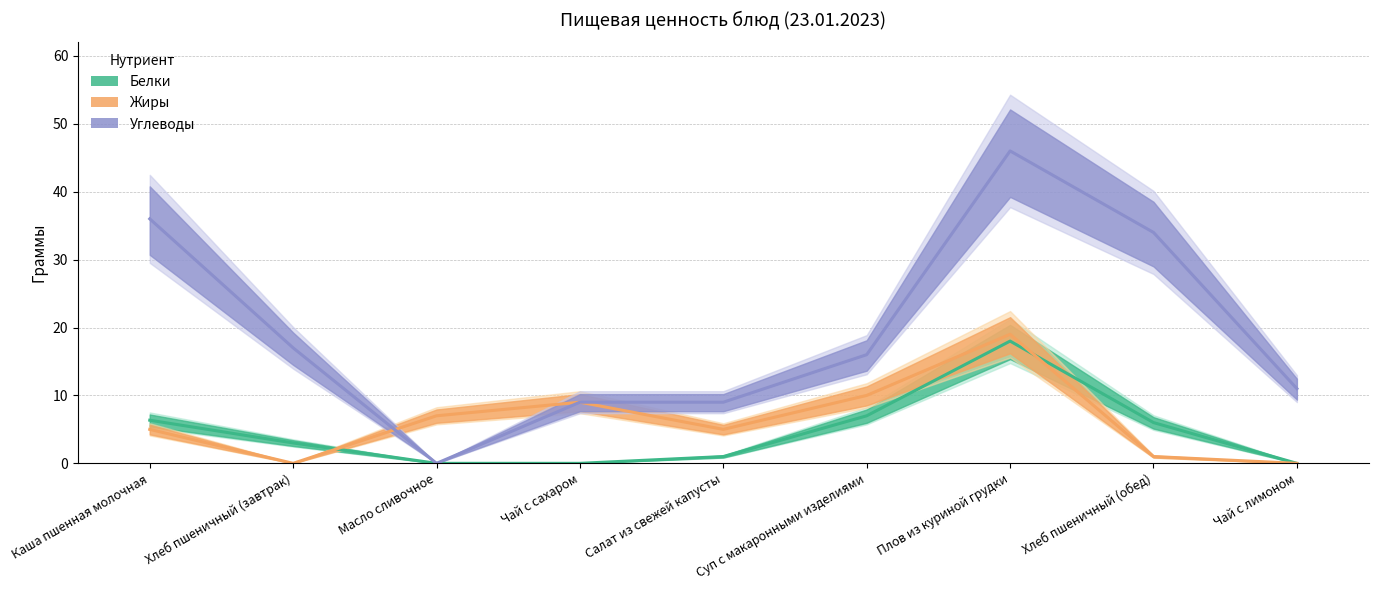

How many positive values does the Углеводы series have?

8